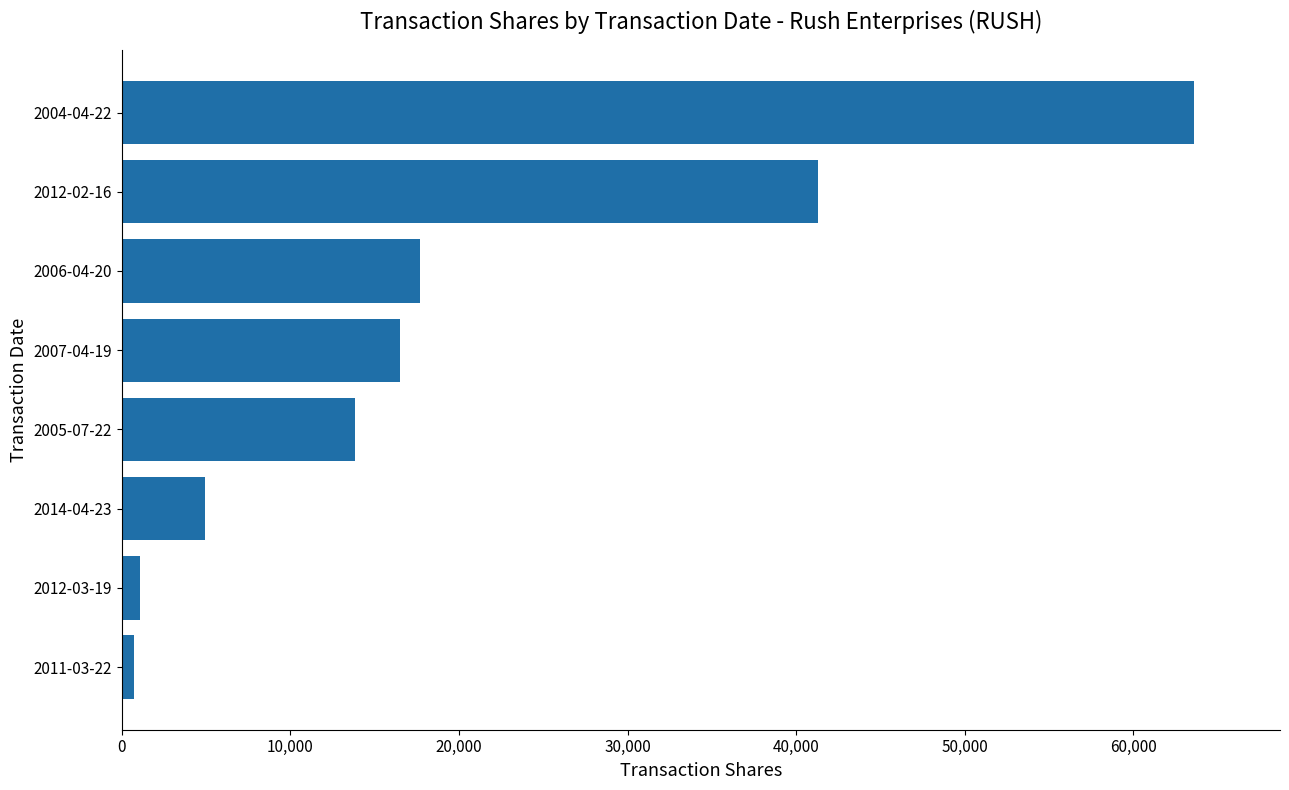

What is the sum of all values?

159654